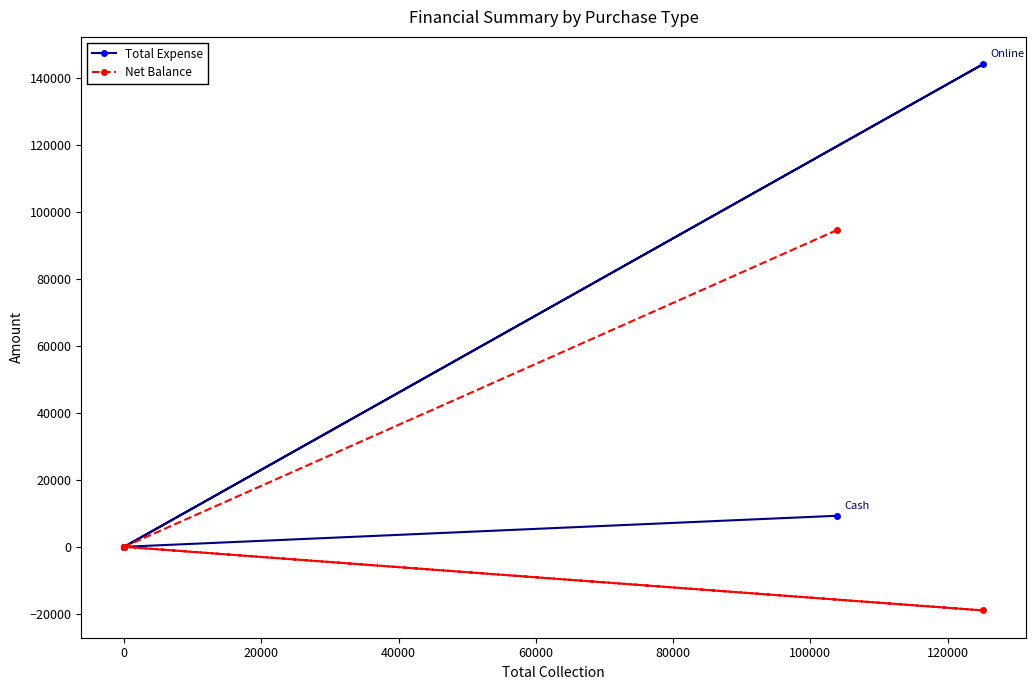

Is it true that Net Balance equals 78941 at 0?

False